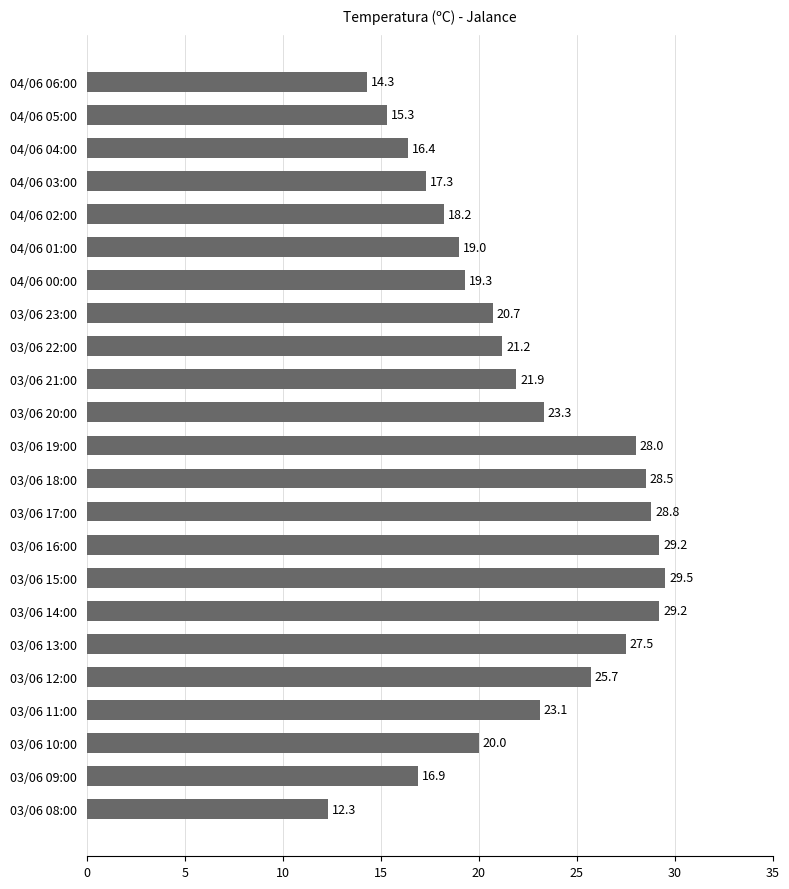

What is the greatest value displayed?

29.5